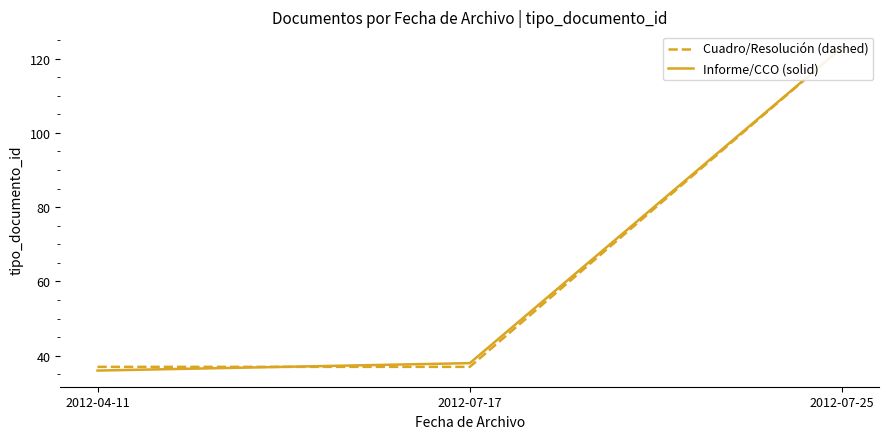

What is the difference between the maximum and minimum values in the Informe/CCO (solid) series?

87